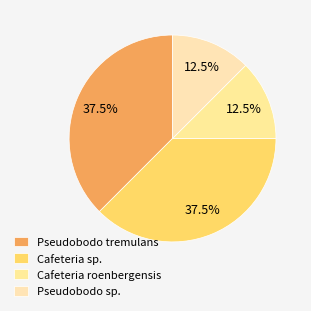

How many segments does this pie chart have?

4